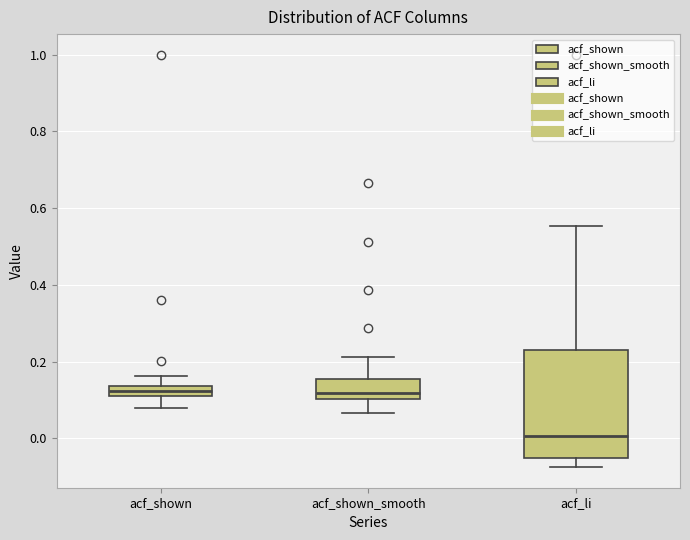

Where does the lower whisker of the box for acf_shown_smooth end on the y-axis? The values are not printed on the chart, so give them approximately, as read against the axis.

0.06